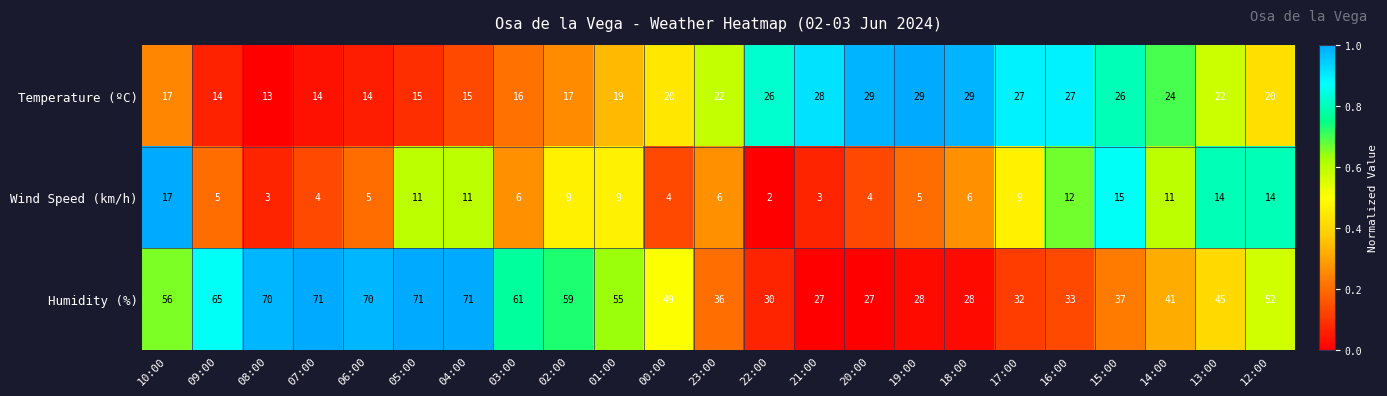

Rank the series by their average value, from lowest to highest.

Wind Speed (km/h), Temperature (ºC), Humidity (%)